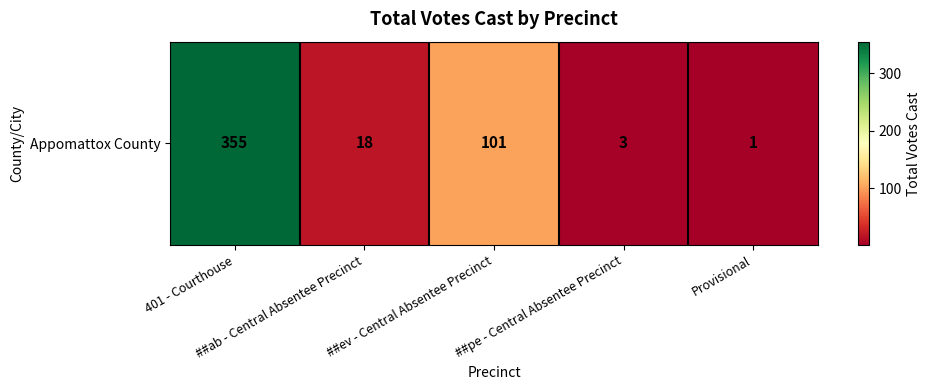

The value at ##ev - Central Absentee Precinct is 156. True or false?

False